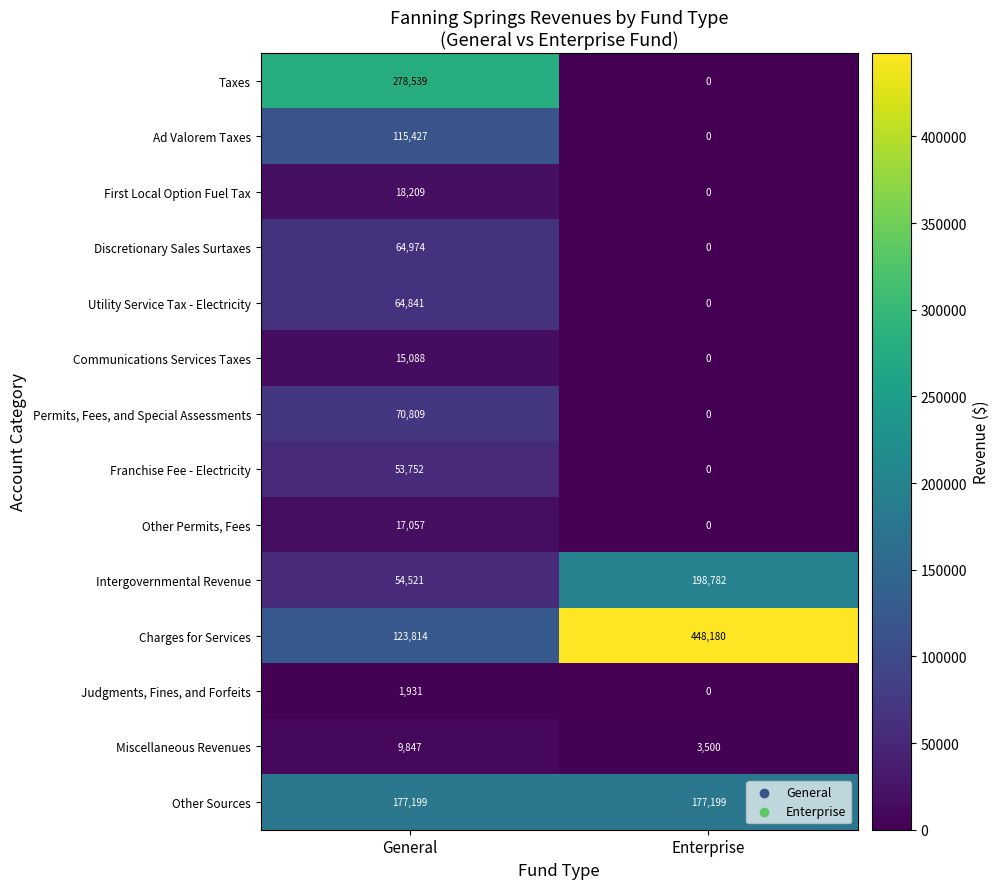

Reading left to right, list all the values displayed in this chart.

Taxes: 278539	0
Ad Valorem Taxes: 115427	0
First Local Option Fuel Tax: 18209	0
Discretionary Sales Surtaxes: 64974	0
Utility Service Tax - Electricity: 64841	0
Communications Services Taxes: 15088	0
Permits, Fees, and Special Assessments: 70809	0
Franchise Fee - Electricity: 53752	0
Other Permits, Fees: 17057	0
Intergovernmental Revenue: 54521	198782
Charges for Services: 123814	448180
Judgments, Fines, and Forfeits: 1931	0
Miscellaneous Revenues: 9847	3500
Other Sources: 177199	177199